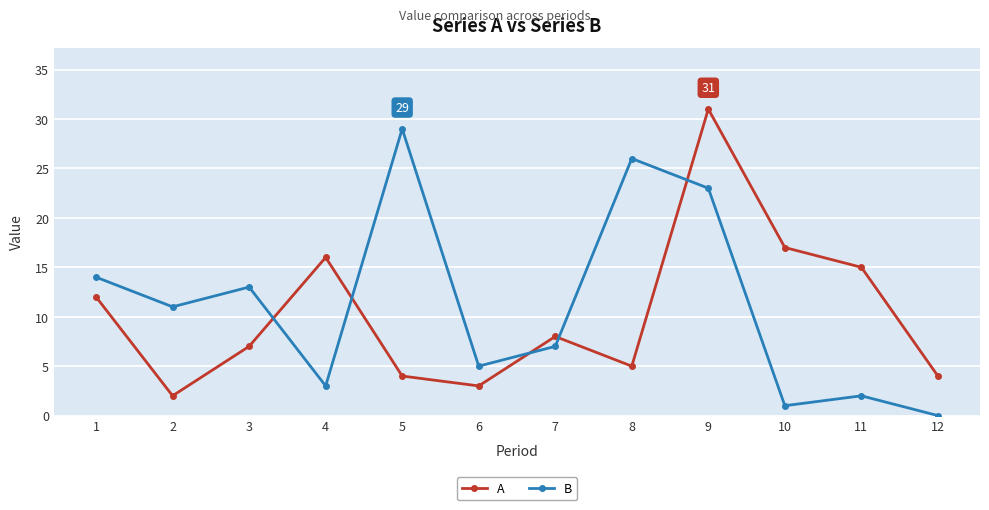

What is the value of the B point at the 7th from the left?

7